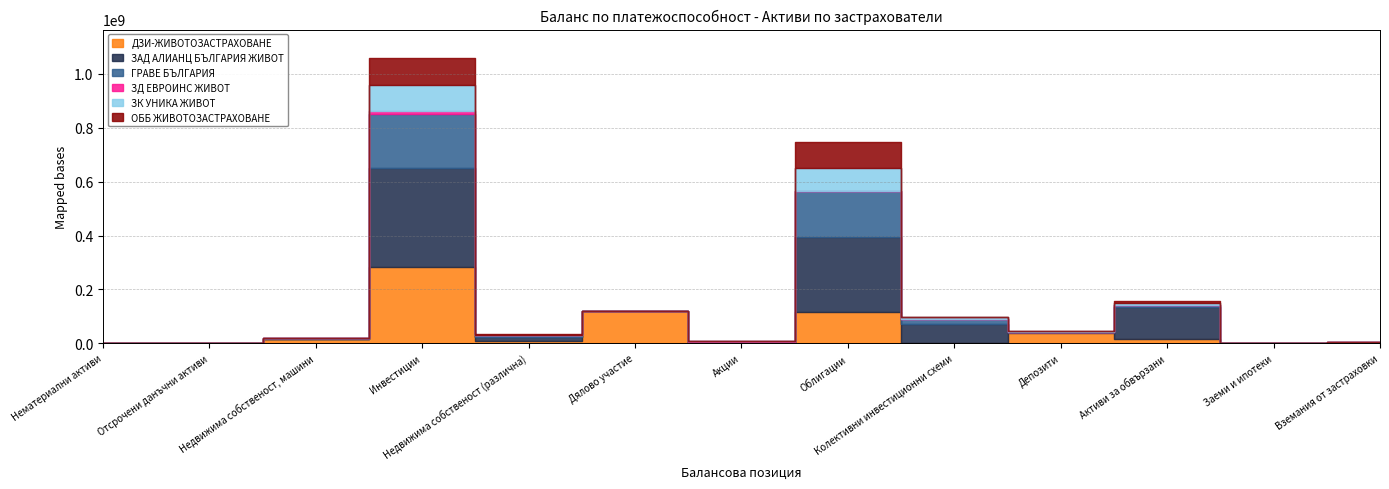

What value does the ЗК УНИКА ЖИВОТ series have at Вземания от застраховки, to the nearest 10?

620340